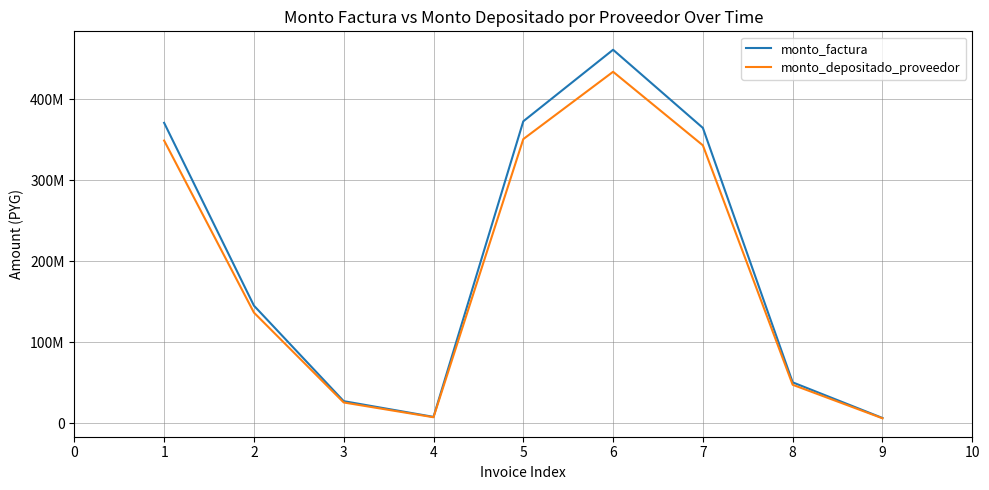

Does the chart display data point markers on the line(s)?

No